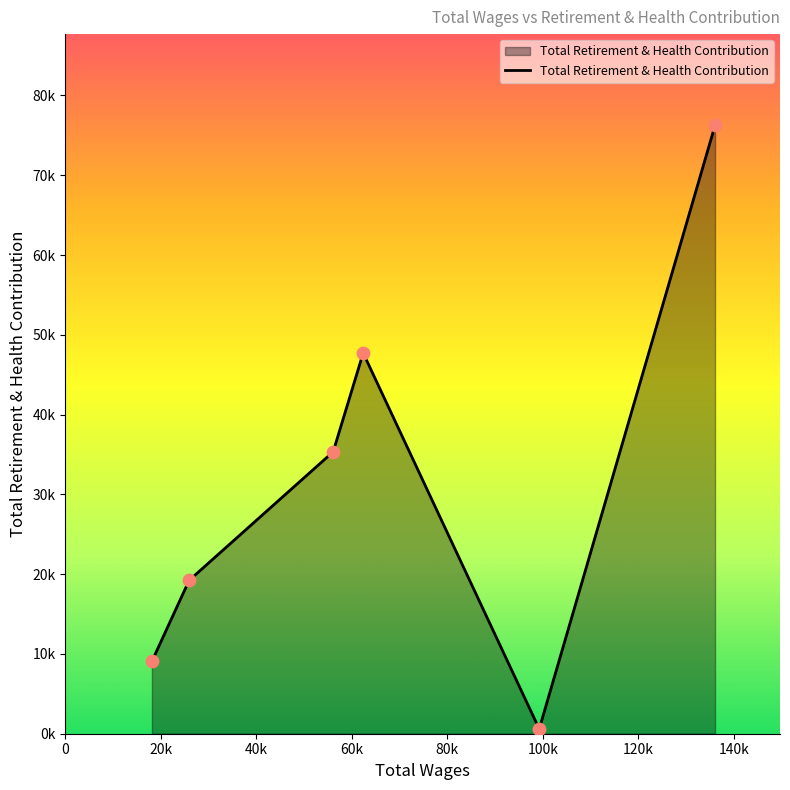

Is this an area chart (filled region under the line)?

Yes